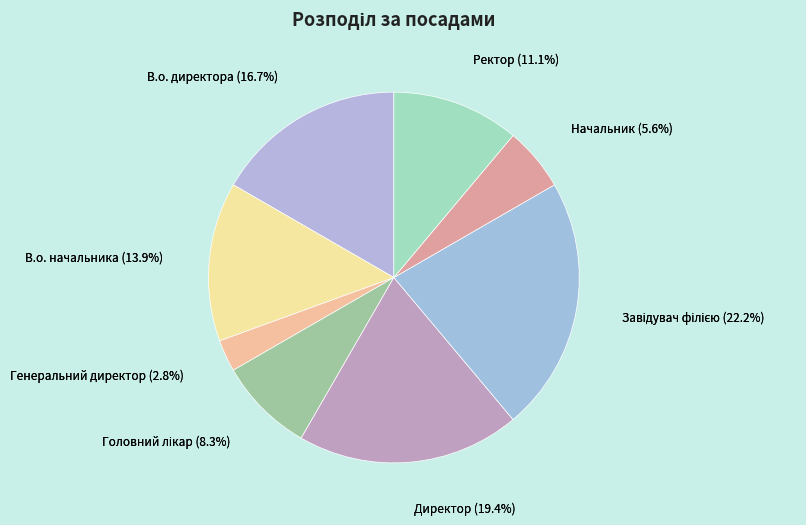

Count the number of slices in the pie.

8